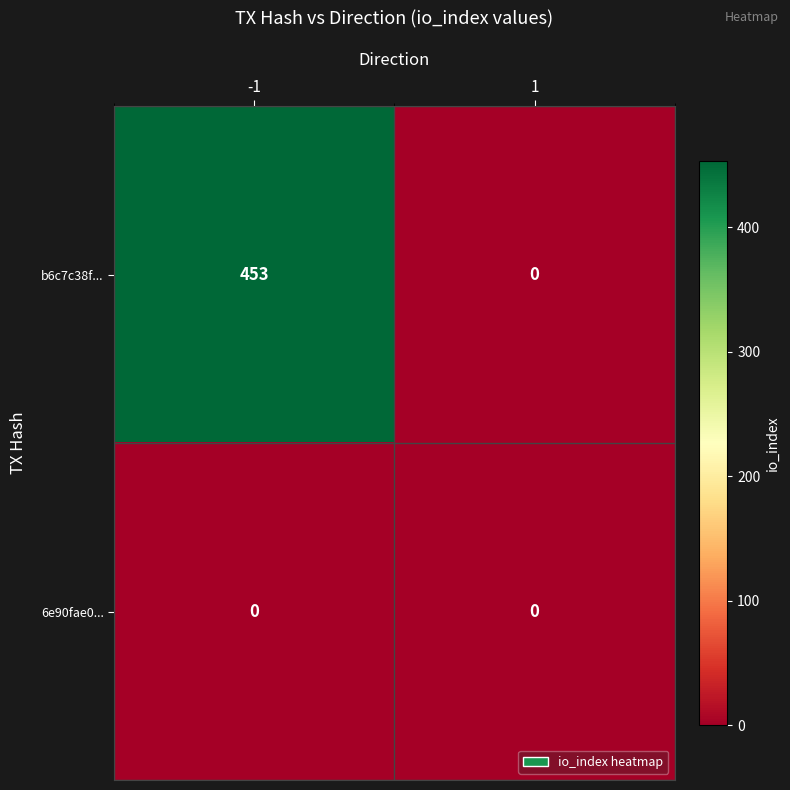

Reading left to right, transcribe all the data shown in this chart.

b6c7c38f...: -1=453	1=0
6e90fae0...: -1=0	1=0